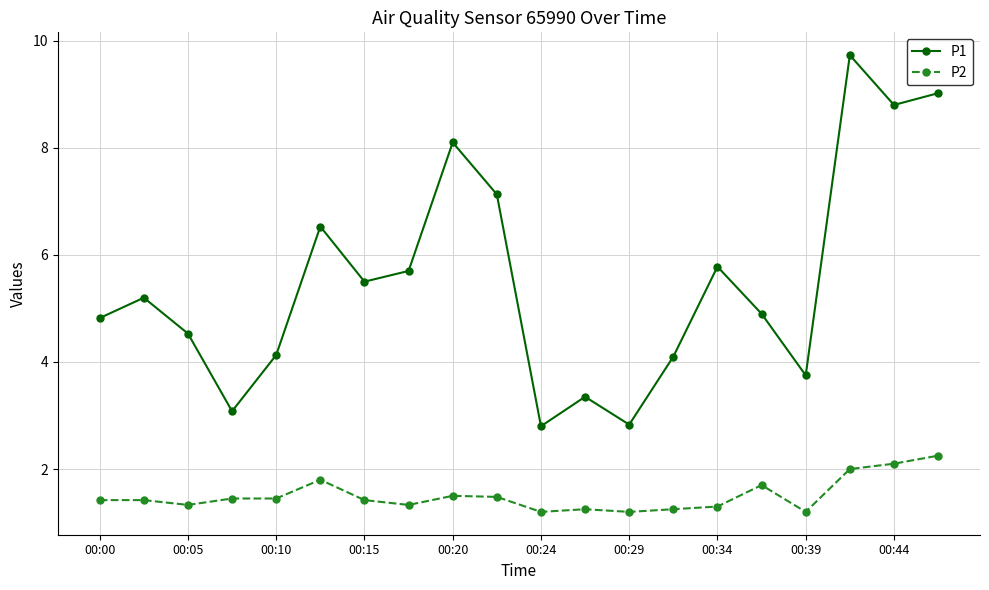

What is the value of the P1 point at the 2nd from the left?

5.2